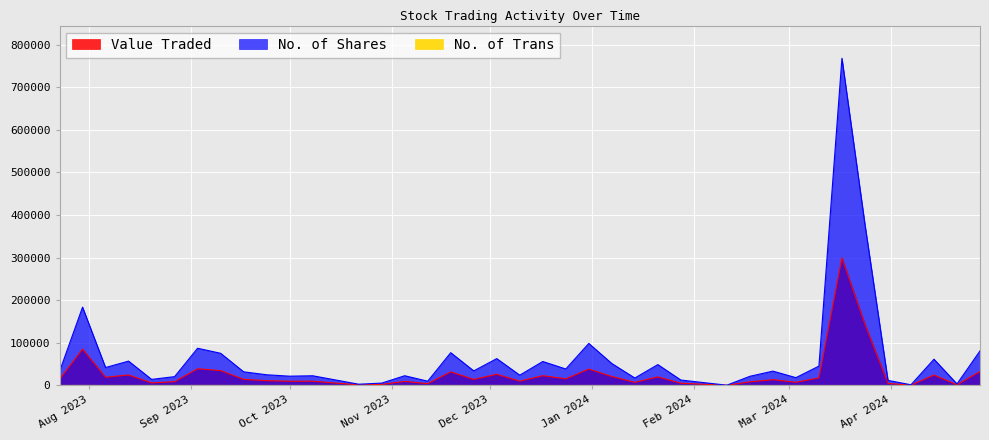

What is the lowest value of the No. of Trans series?

1